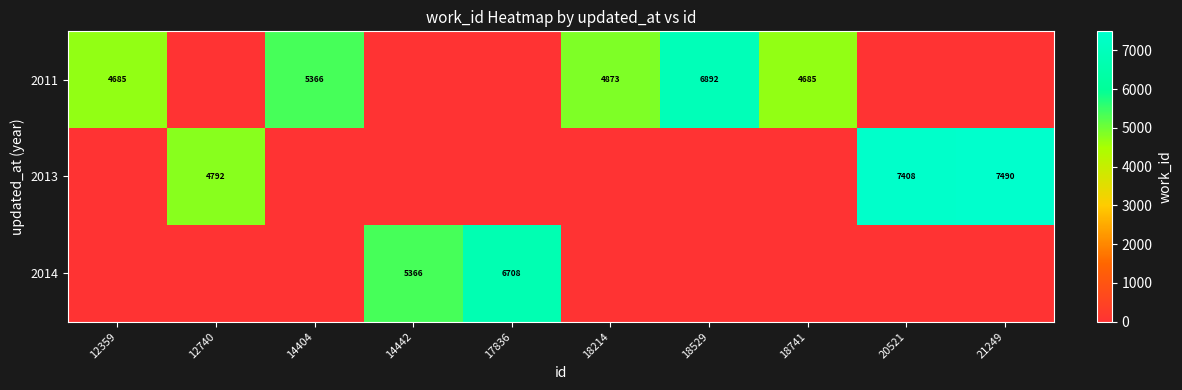

True or false: 2013 has a value of 7408 at 20521.

True